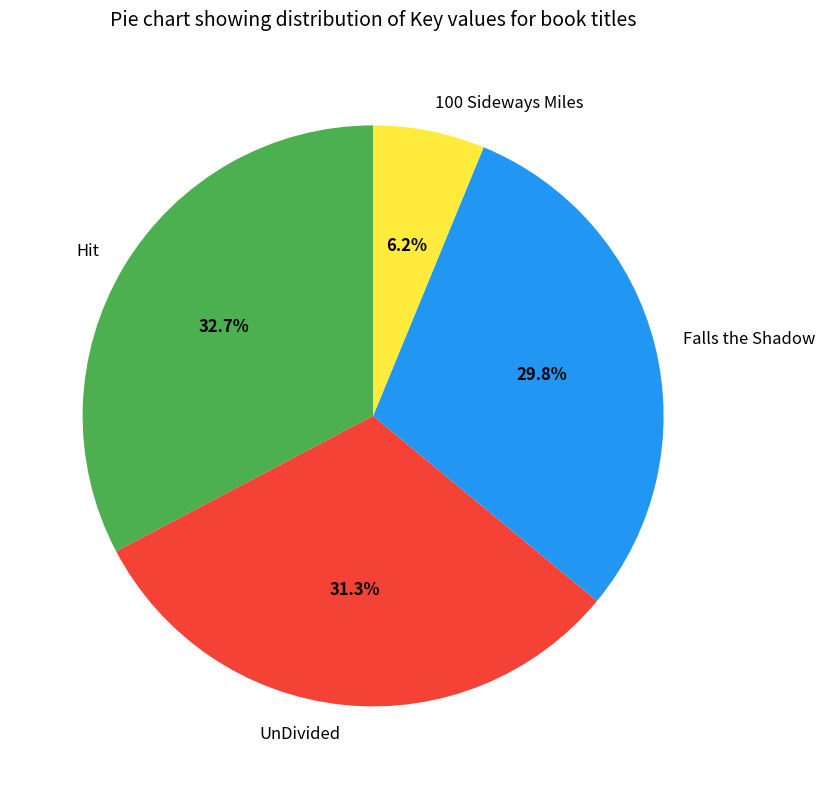

To the nearest percent, what is the difference between the largest and smallest slice percentages?

27%